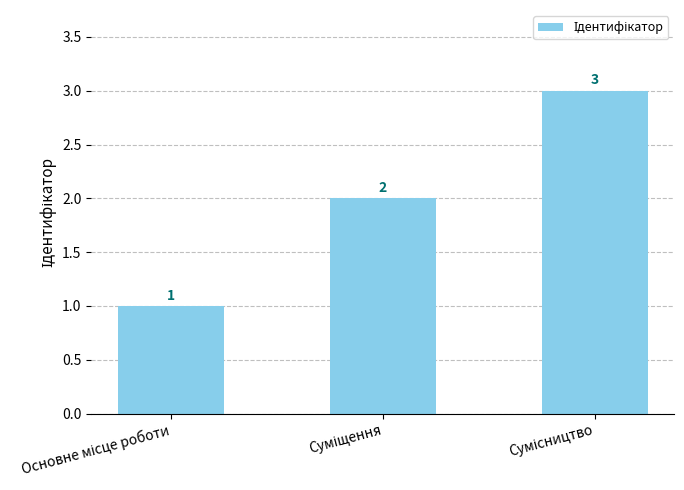

How many data points does each series have?

3